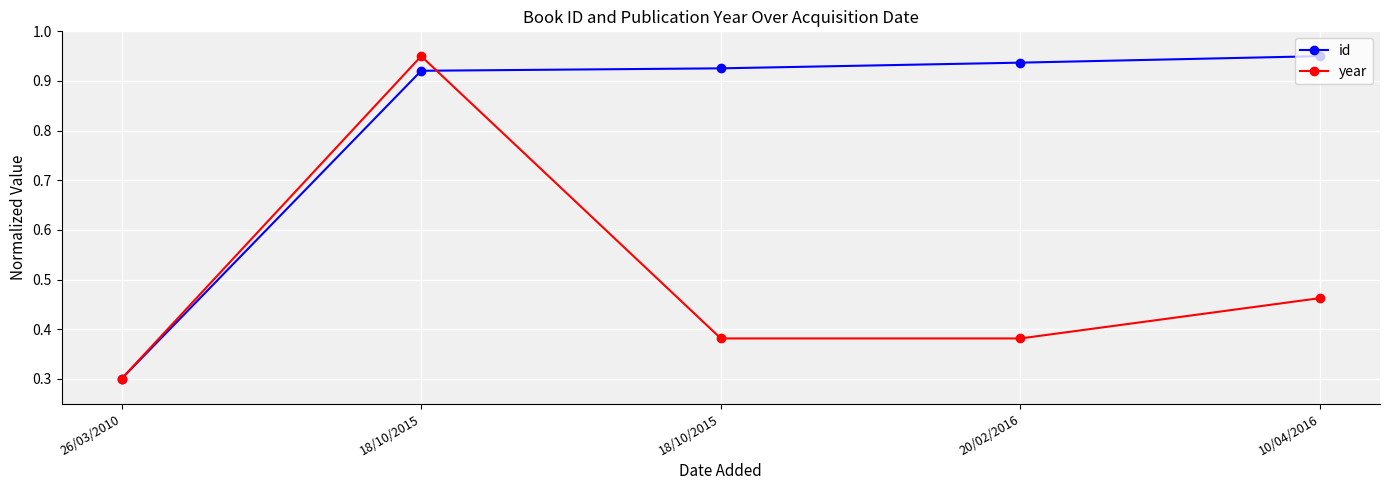

How many lines are shown in the chart?

2